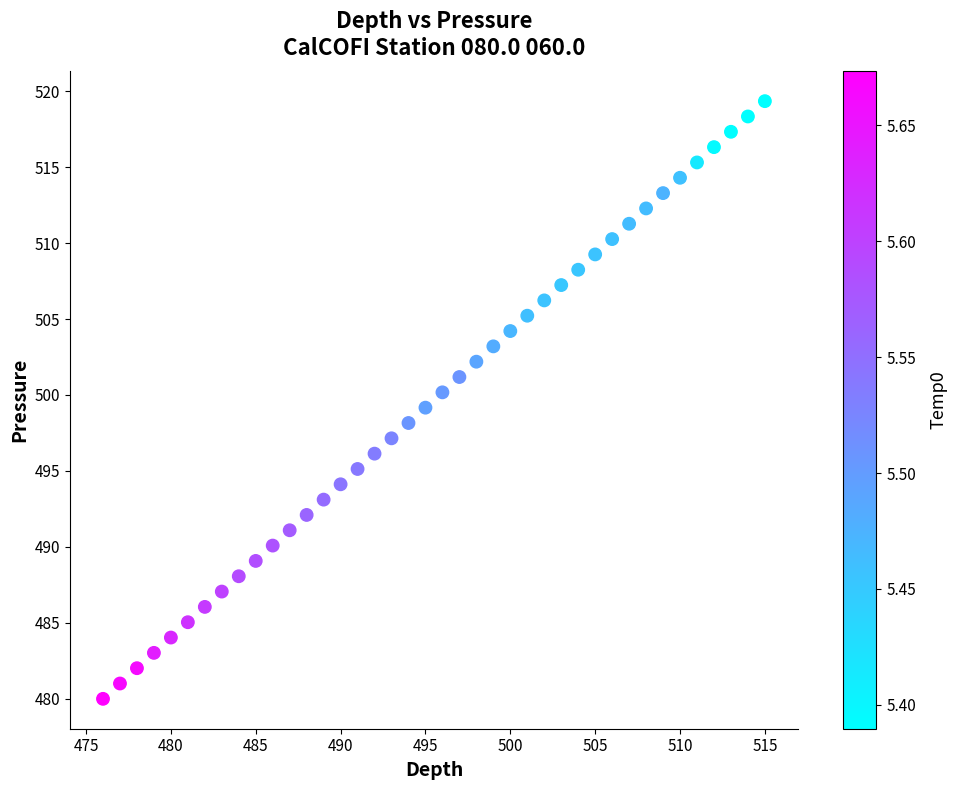

What is the range of Y values (max minus min)?

39.4